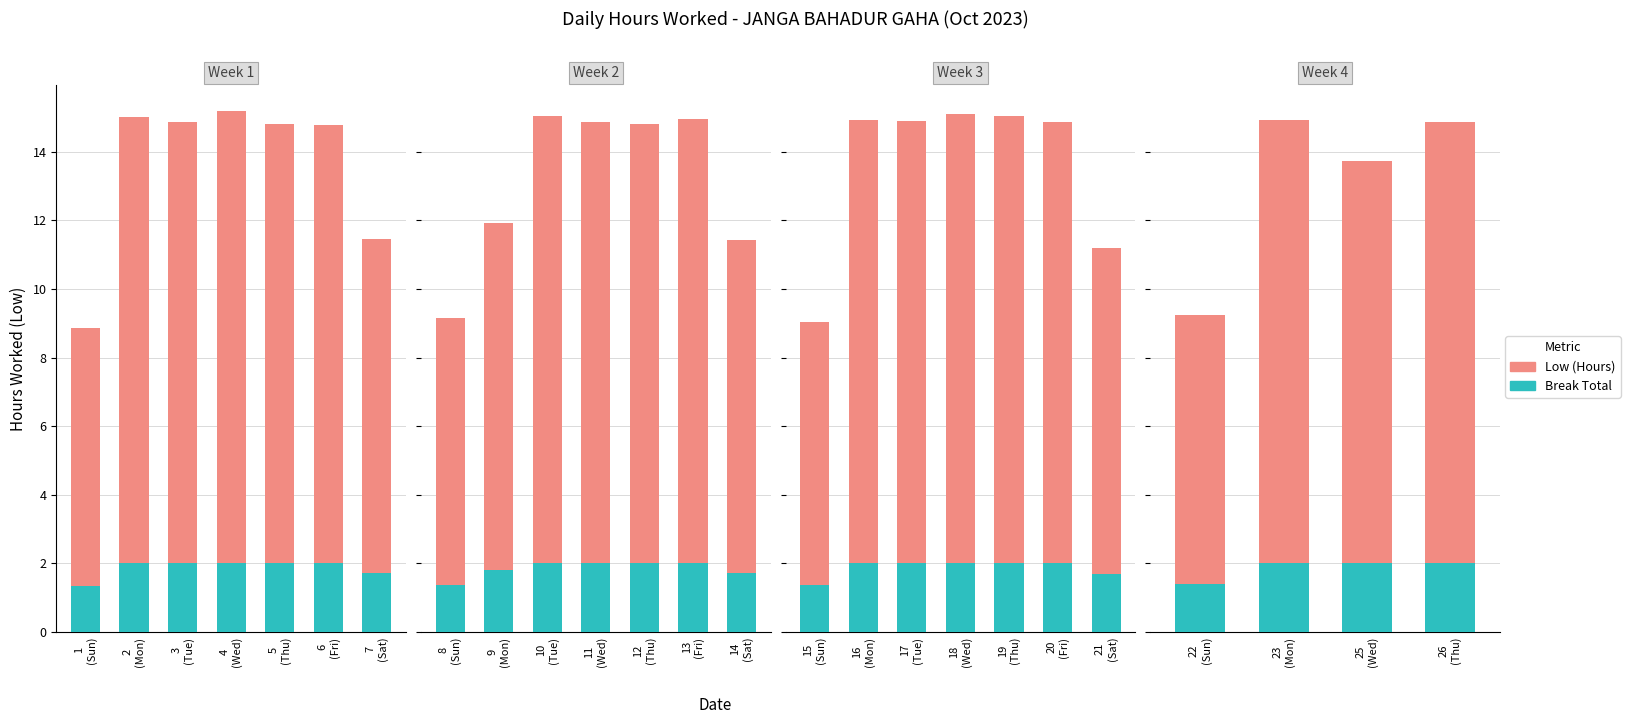

What is the total value across all series at 22?

9.2